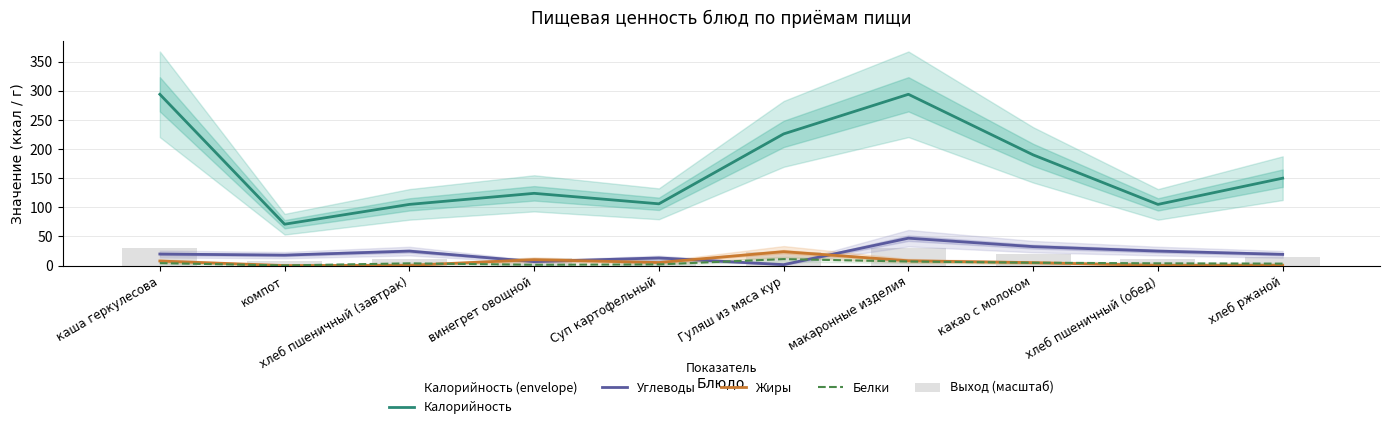

What is the value of the Калорийность bar at the 6th from the left?

226.0